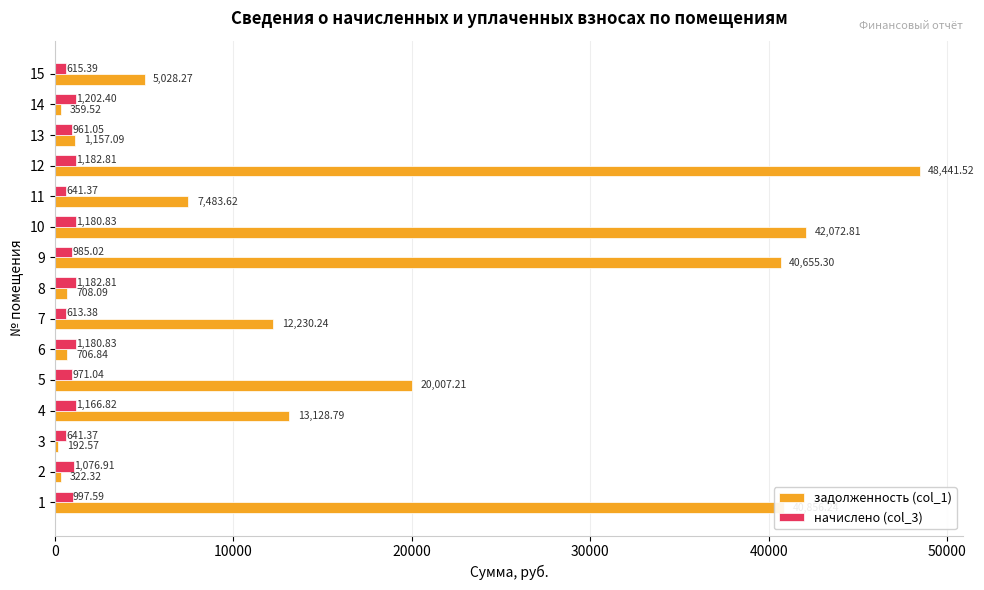

What is the sum of the начислено (col_3) values at 5 and 3?

1612.4